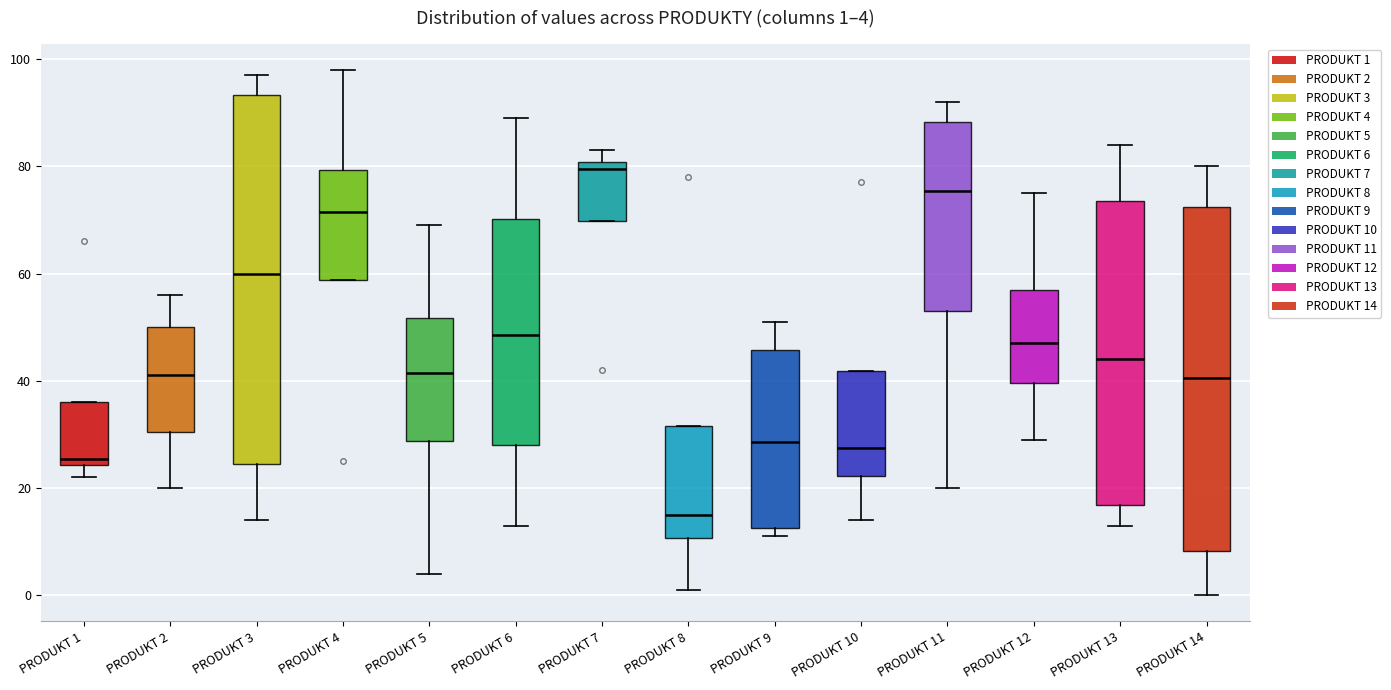

Comparing the boxes themselves (not the whiskers), which one is the tallest?

PRODUKT 3